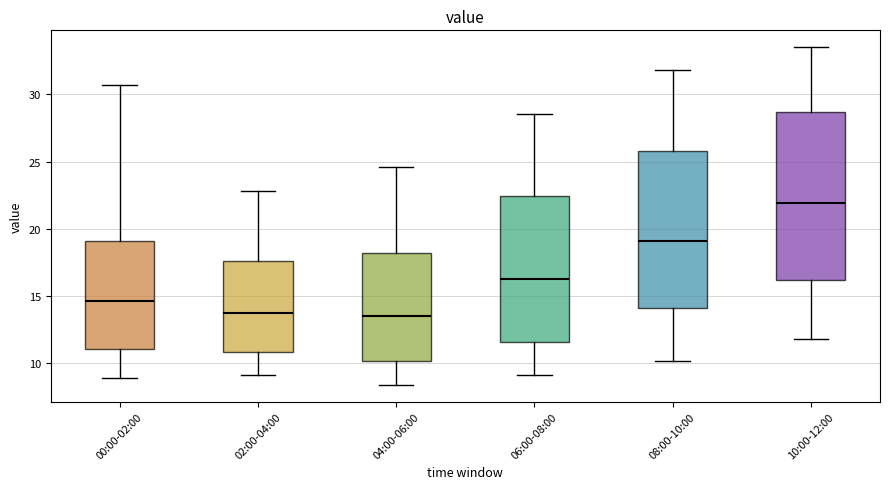

Reading left to right, transcribe this box plot: for each box, give where its median line is, the range the box spans, and where its two whiskers end, as read against the y-axis. The values are not printed on the chart, so give them approximately, as read against the axis.

00:00-02:00: median 14.5, box 11.0 to 19.0, whiskers 9.0 to 30.5
02:00-04:00: median 14.0, box 11.0 to 17.5, whiskers 9.0 to 23.0
04:00-06:00: median 13.5, box 10.0 to 18.0, whiskers 8.5 to 24.5
06:00-08:00: median 16.5, box 11.5 to 22.5, whiskers 9.0 to 28.5
08:00-10:00: median 19.0, box 14.0 to 26.0, whiskers 10.0 to 32.0
10:00-12:00: median 22.0, box 16.0 to 28.5, whiskers 12.0 to 33.5